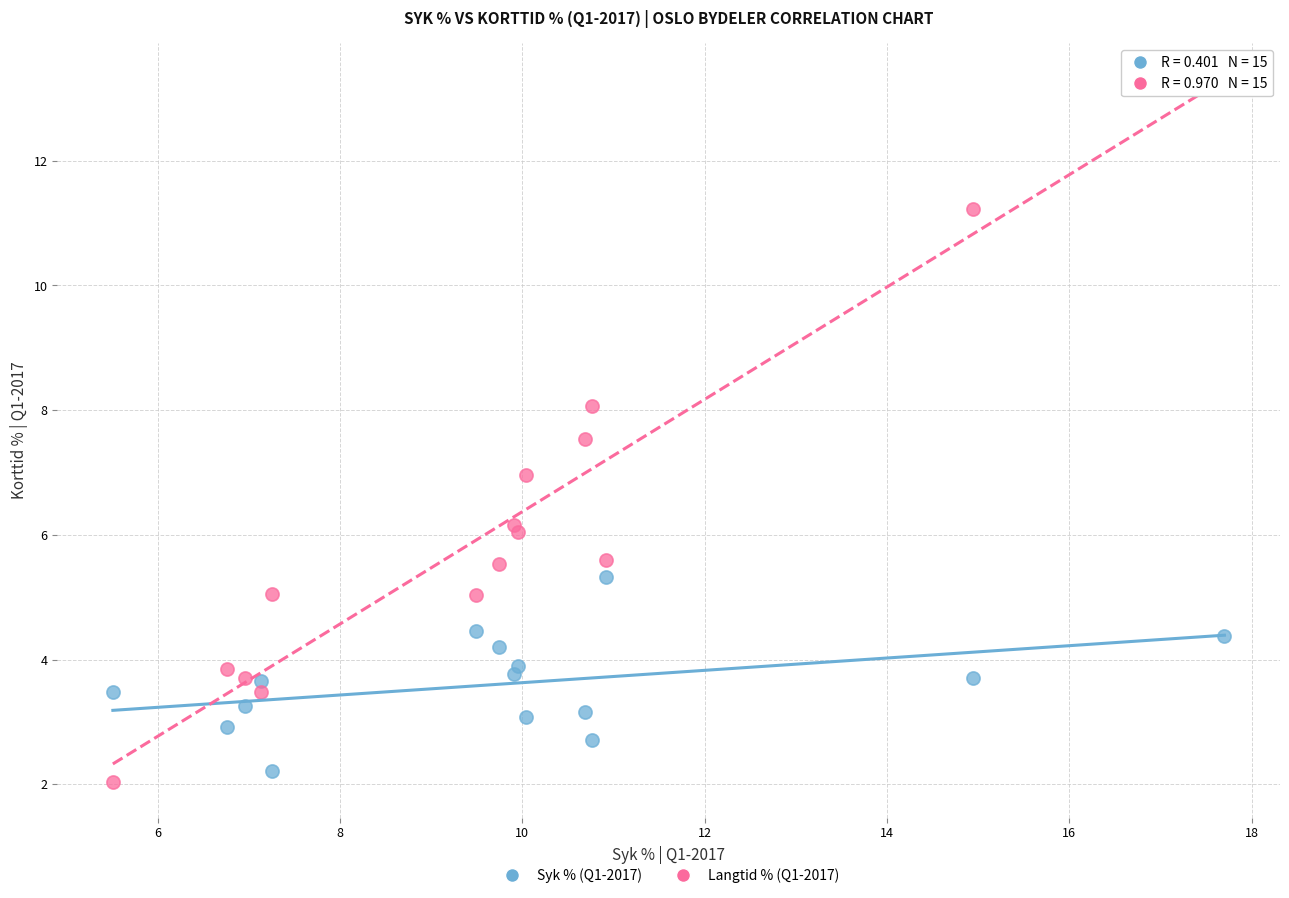

What is the X range (max minus min) for the scatter plot?

12.2